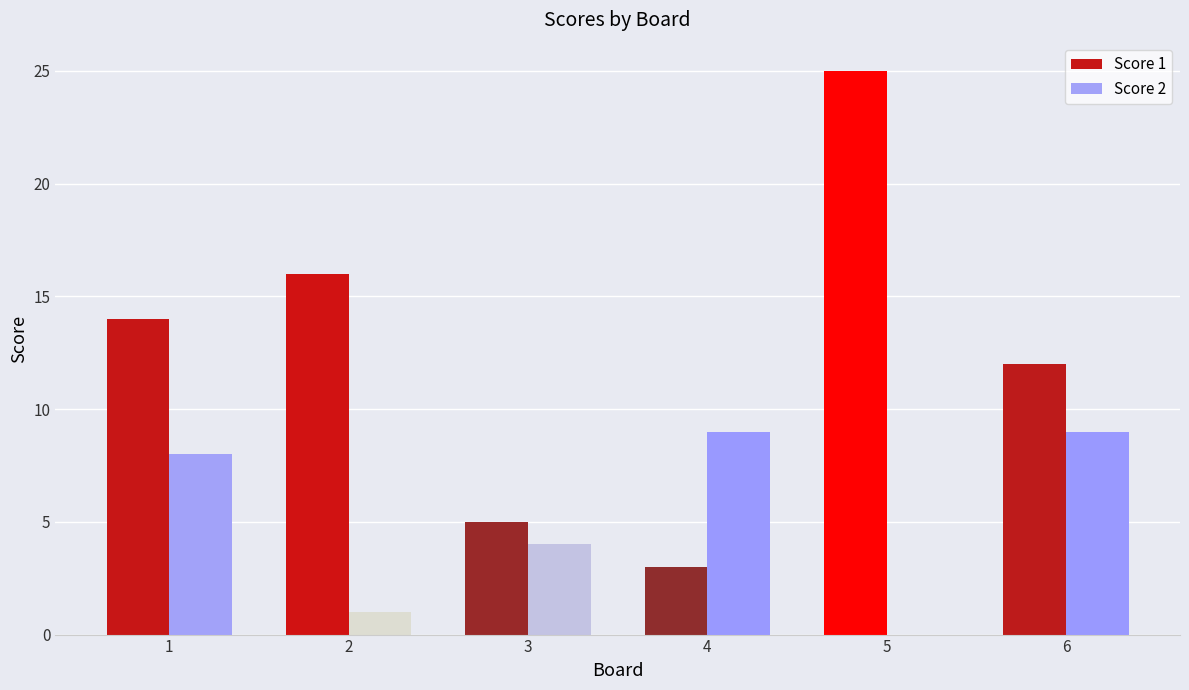

Is it true that Score 1 equals 14 at 1?

True